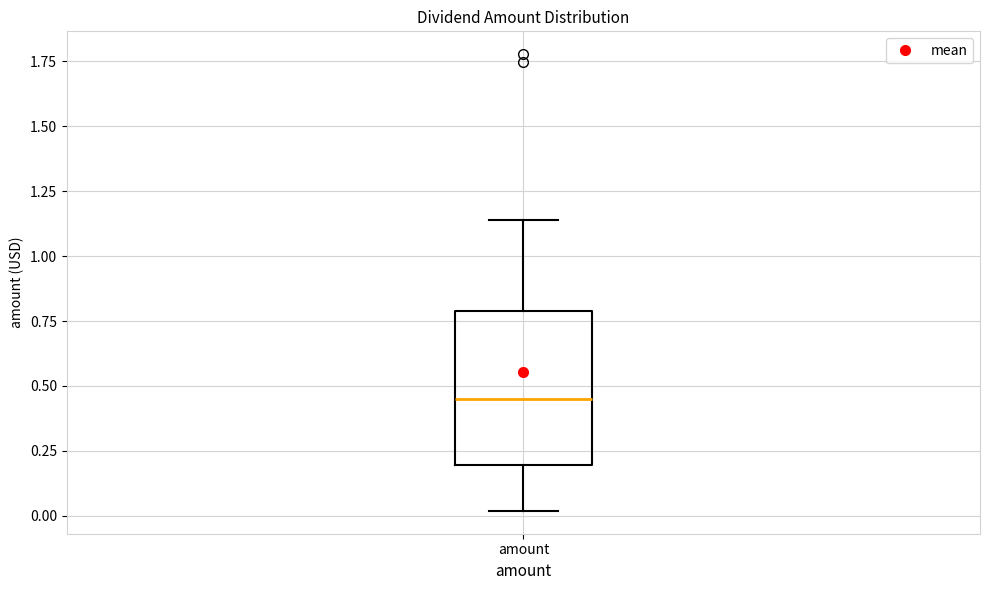

Read this box plot against the y-axis: the position of the median line, the range covered by the box, and the ends of both whiskers. The values are not printed on the chart, so give them approximately, as read against the axis.

median 0.45, box 0.20 to 0.80, whiskers 0.00 to 1.15